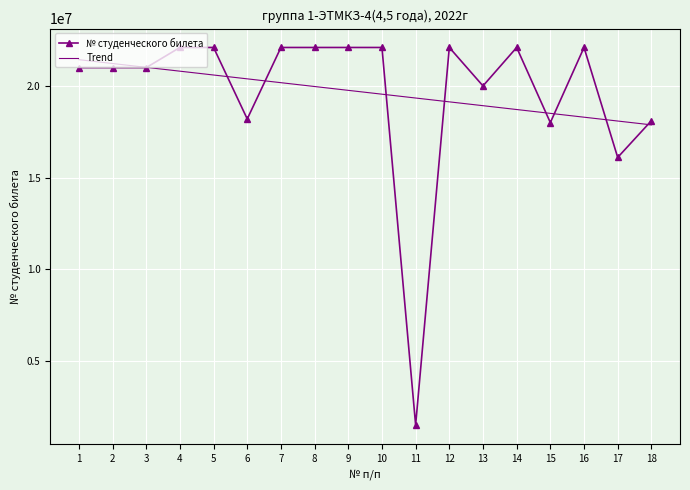

Read the № студенческого билета value at 18.

18101195.0